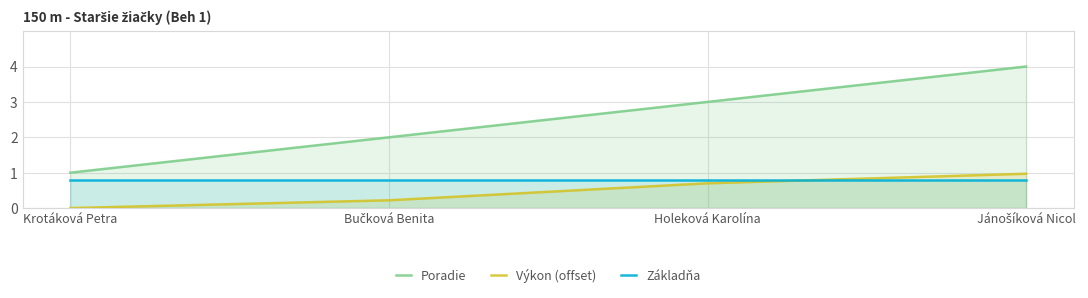

At which category is the sum across all series the highest?

Jánošíková Nicol